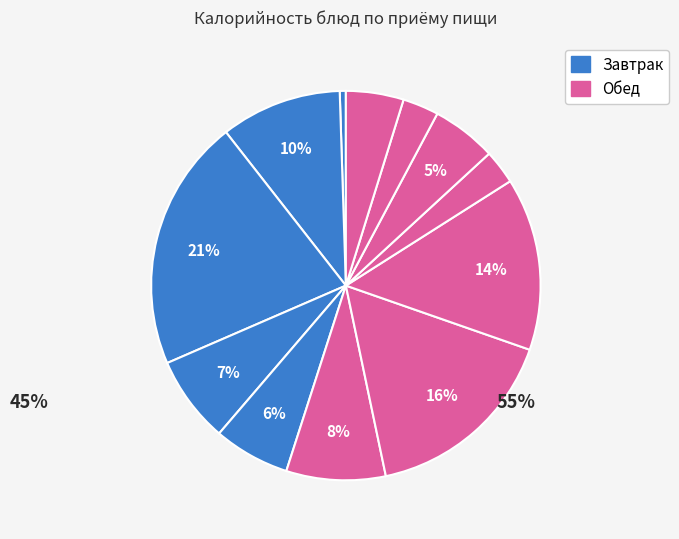

Which slice is the smallest?

Огурцы свежие